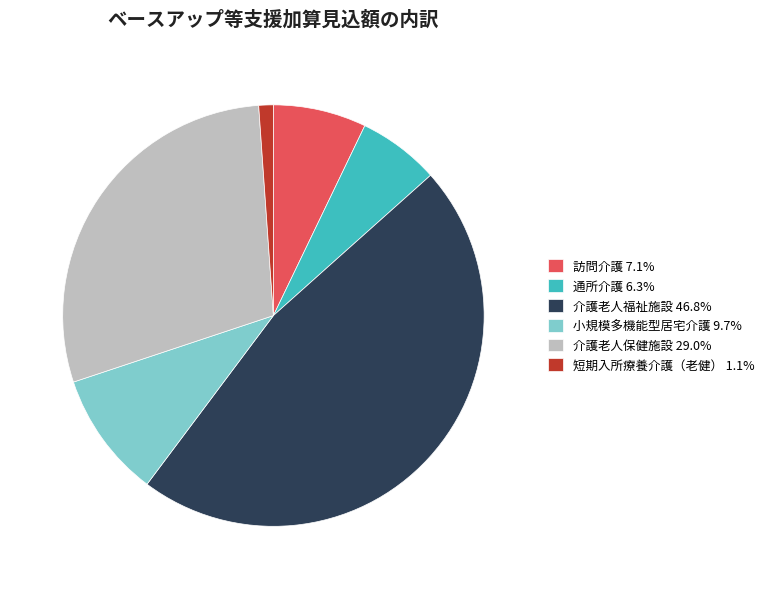

How many slices are in this pie chart?

6